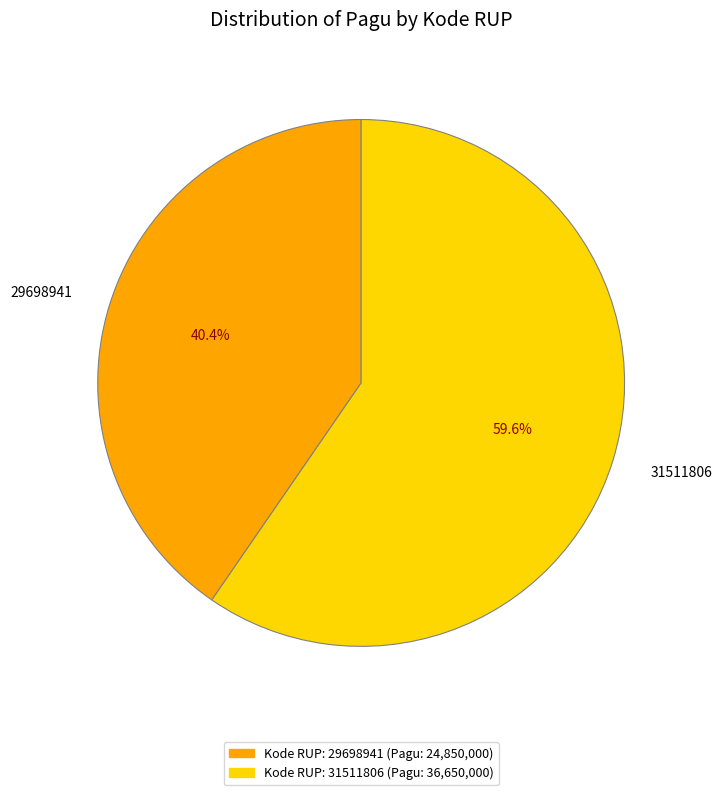

Which category accounts for the majority?

31511806